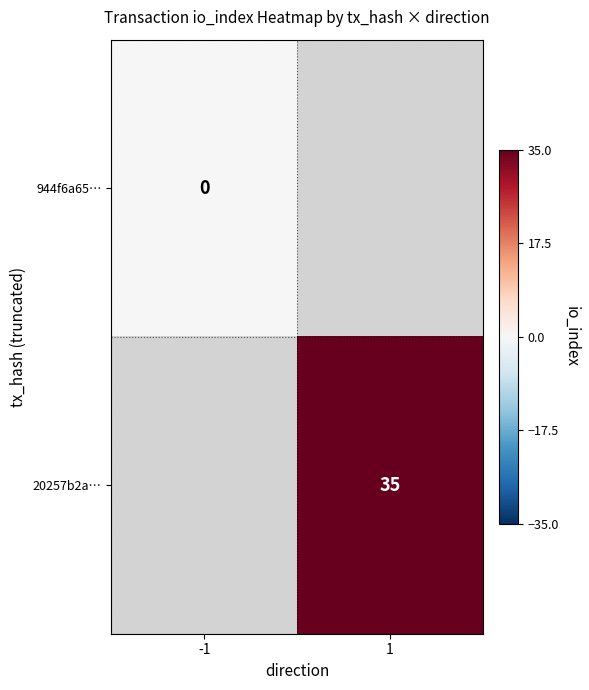

Is the value of 20257b2a… at 1 greater than the value of 944f6a65… at -1?

Yes